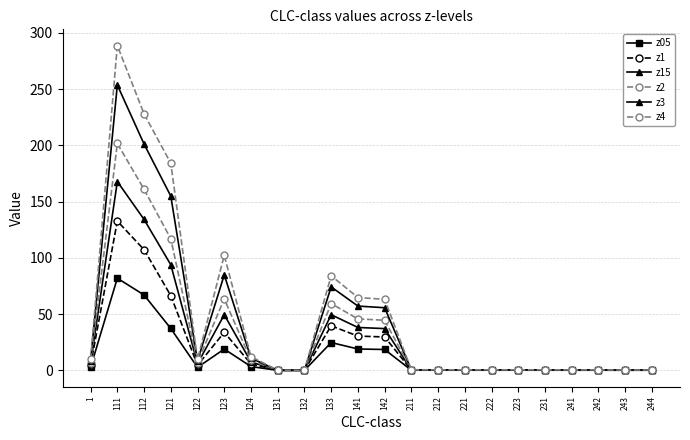

Is this an area chart (filled region under the line)?

No